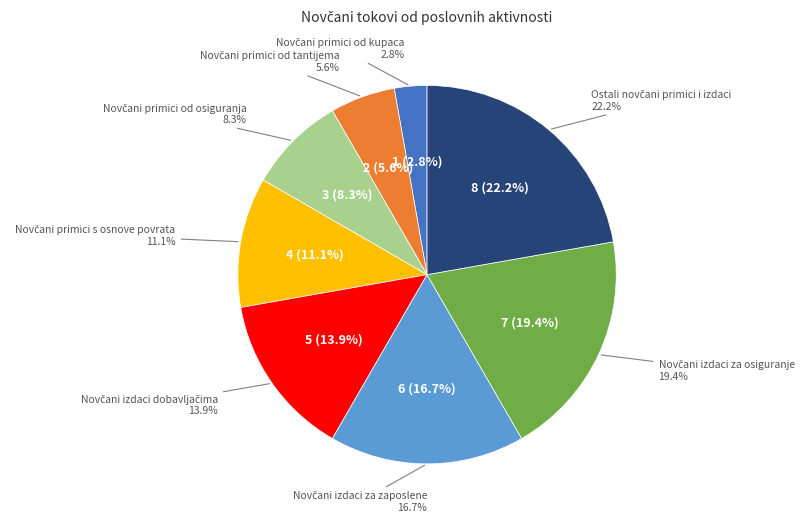

Which category has the smallest portion of the pie?

Novčani primici od kupaca